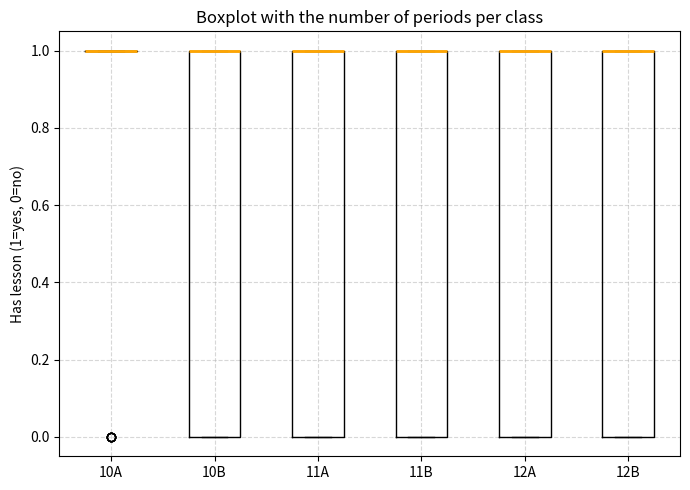

Reading left to right, read every box against the y-axis: the position of its median line, the range the box covers, and the ends of its whiskers. The values are not printed on the chart, so give them approximately, as read against the axis.

10A: box collapsed to a line at 1, whiskers 1 to 1
10B: median 1 (drawn on the box's upper edge), box 0 to 1, whiskers 0 to 1
11A: median 1 (drawn on the box's upper edge), box 0 to 1, whiskers 0 to 1
11B: median 1 (drawn on the box's upper edge), box 0 to 1, whiskers 0 to 1
12A: median 1 (drawn on the box's upper edge), box 0 to 1, whiskers 0 to 1
12B: median 1 (drawn on the box's upper edge), box 0 to 1, whiskers 0 to 1